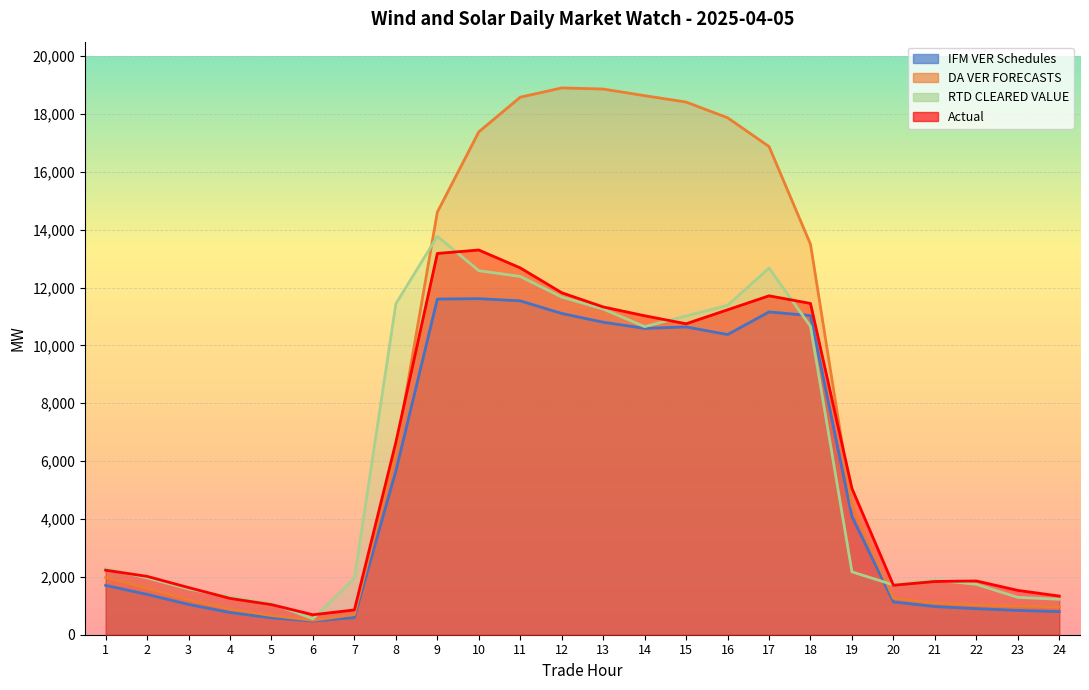

Which has a higher value, 12 or 20?

12